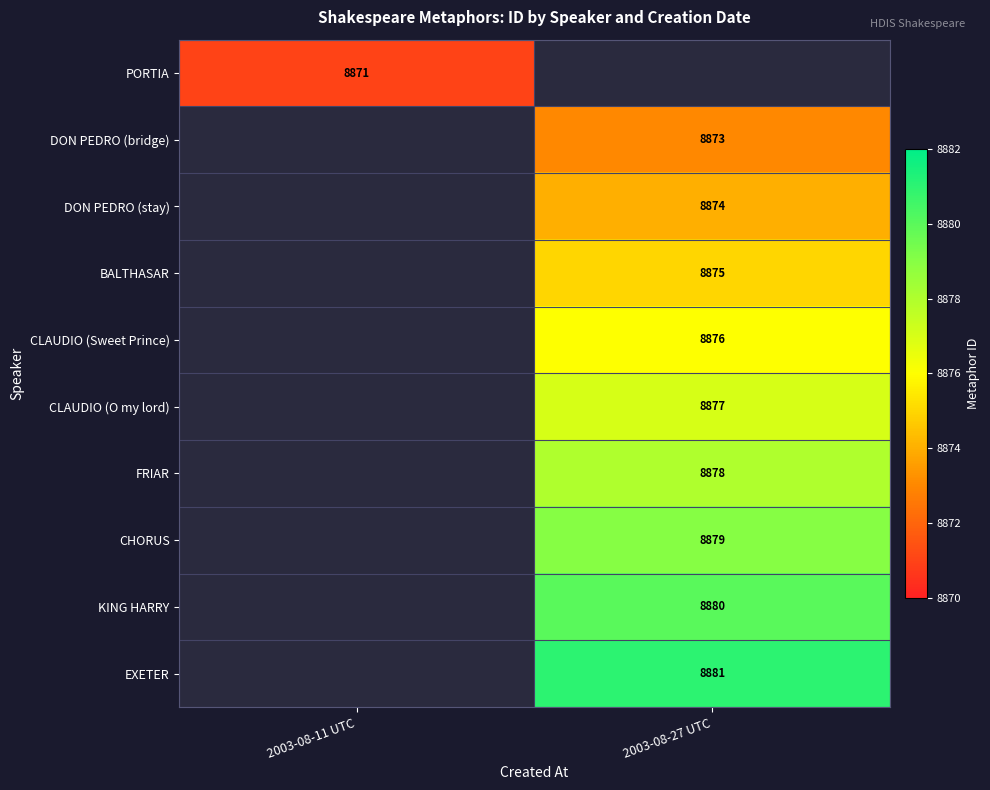

True or false: CLAUDIO (Sweet Prince) has a value of 8876 at 2003-08-27 UTC.

True